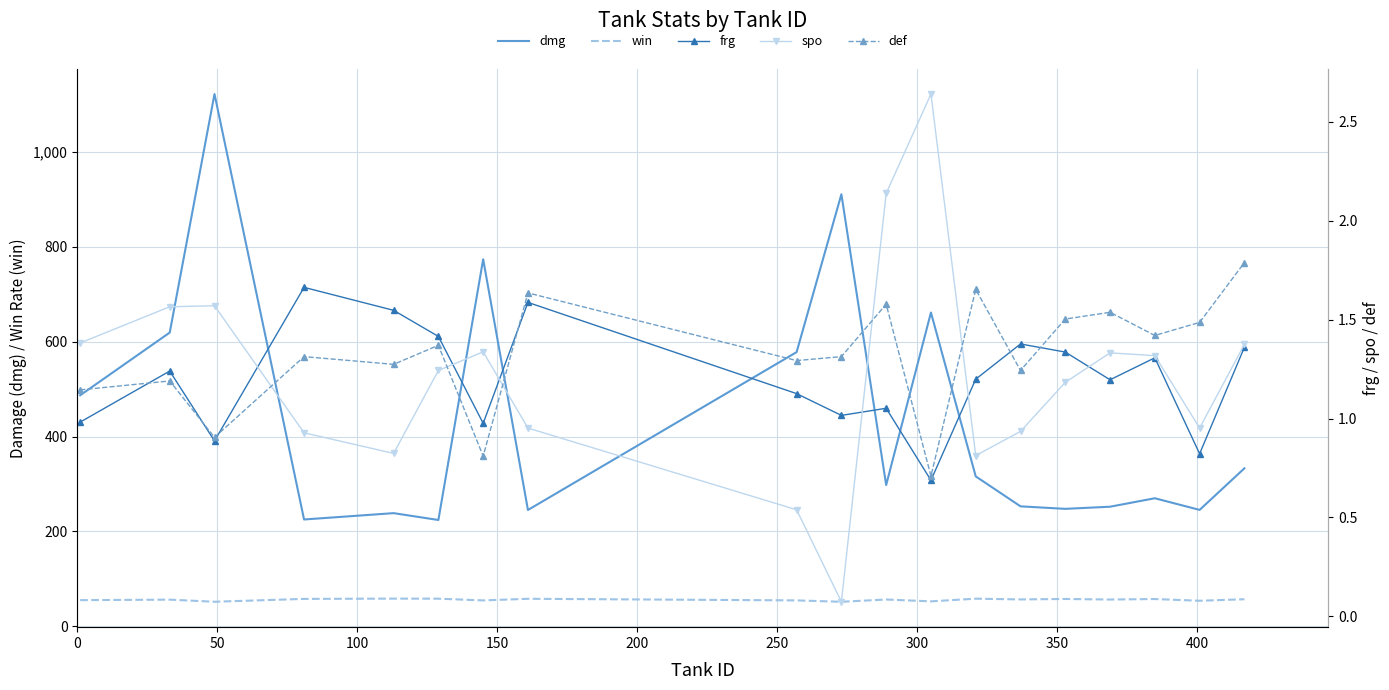

What is the minimum value for dmg?

224.0